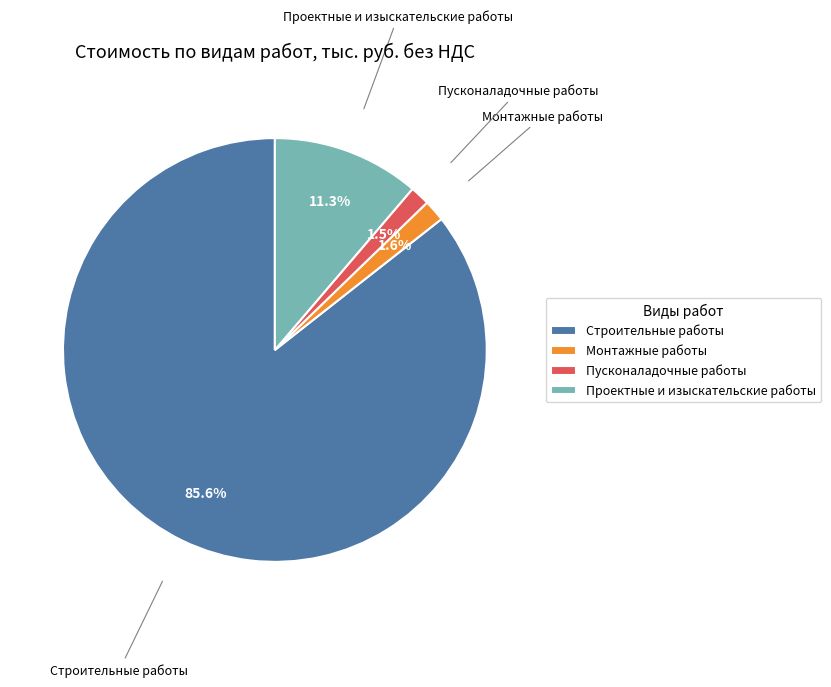

Which has a higher value, Монтажные работы or Строительные работы?

Строительные работы